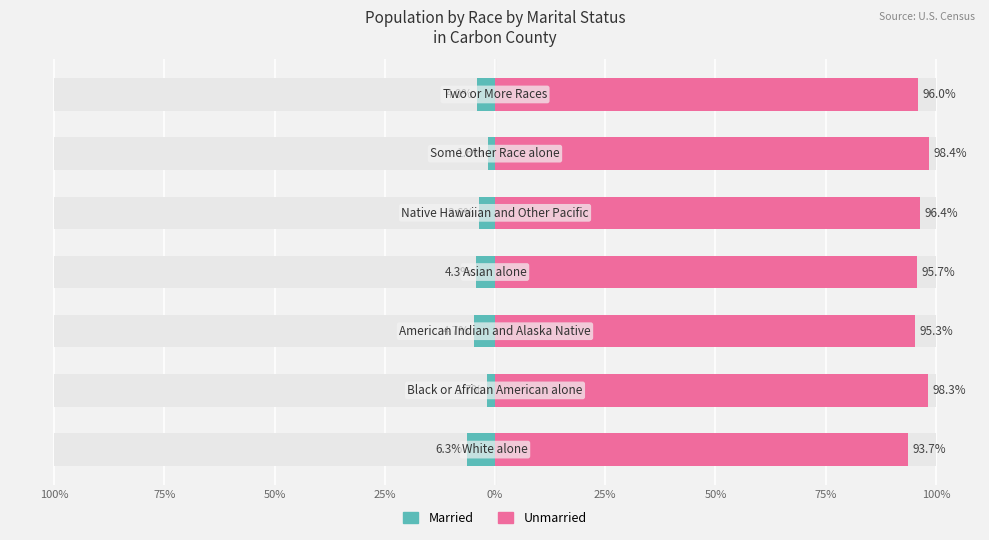

Reading left to right, list all the values displayed in this chart.

Married: -6.3	-1.7	-4.7	-4.3	-3.6	-1.6	-4.0
Unmarried: 93.7	98.3	95.3	95.7	96.4	98.4	96.0